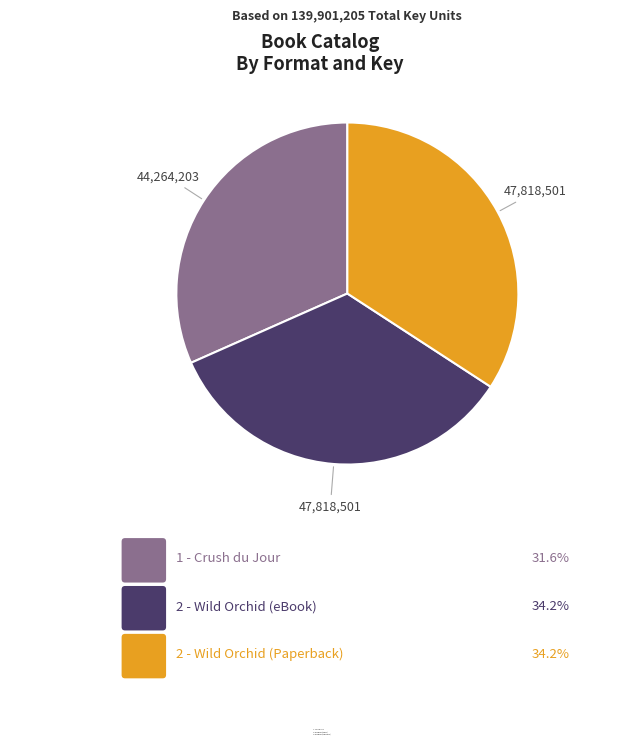

To the nearest percent, what is the difference between the largest and smallest slice percentages?

3%